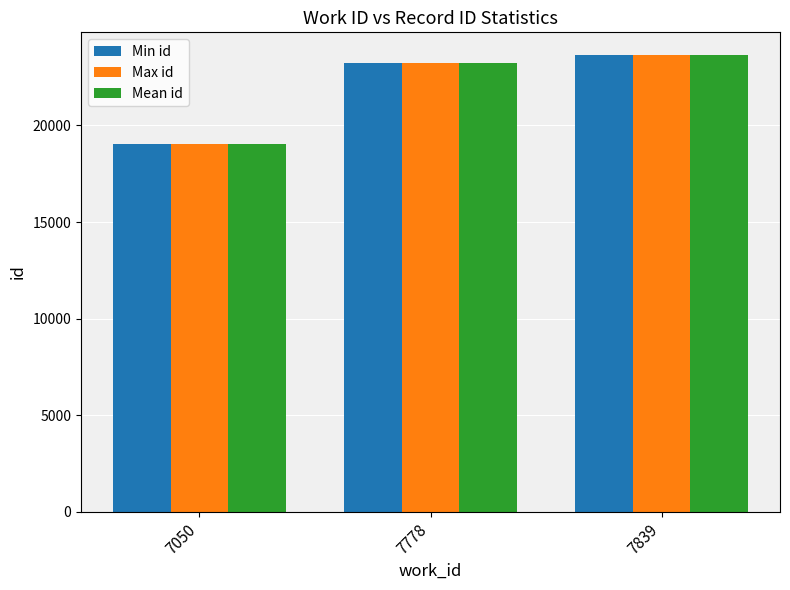

What is the sum of all Min id values?

65950.0